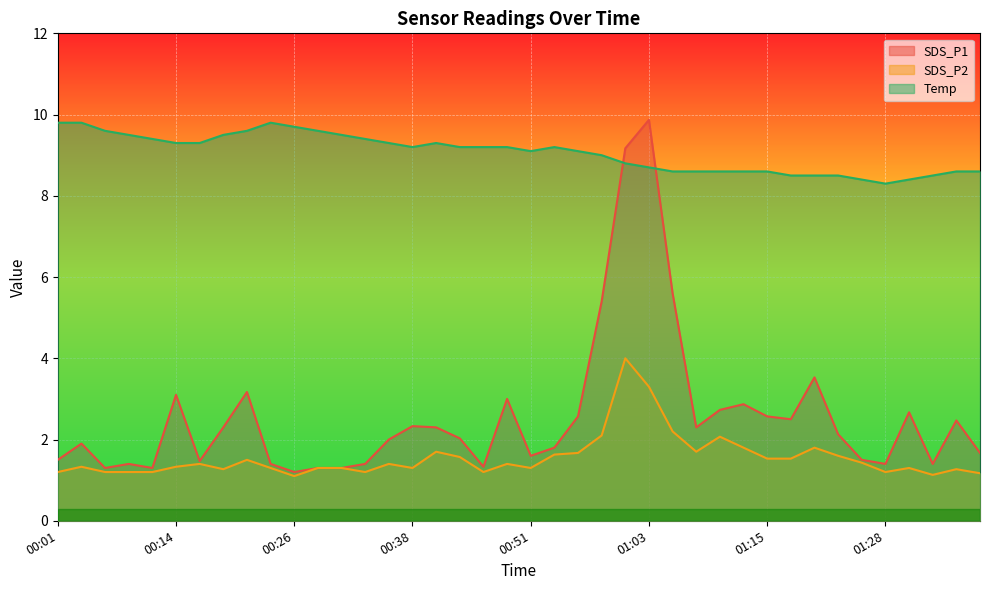

Where is the first local maximum for Temp?

00:24